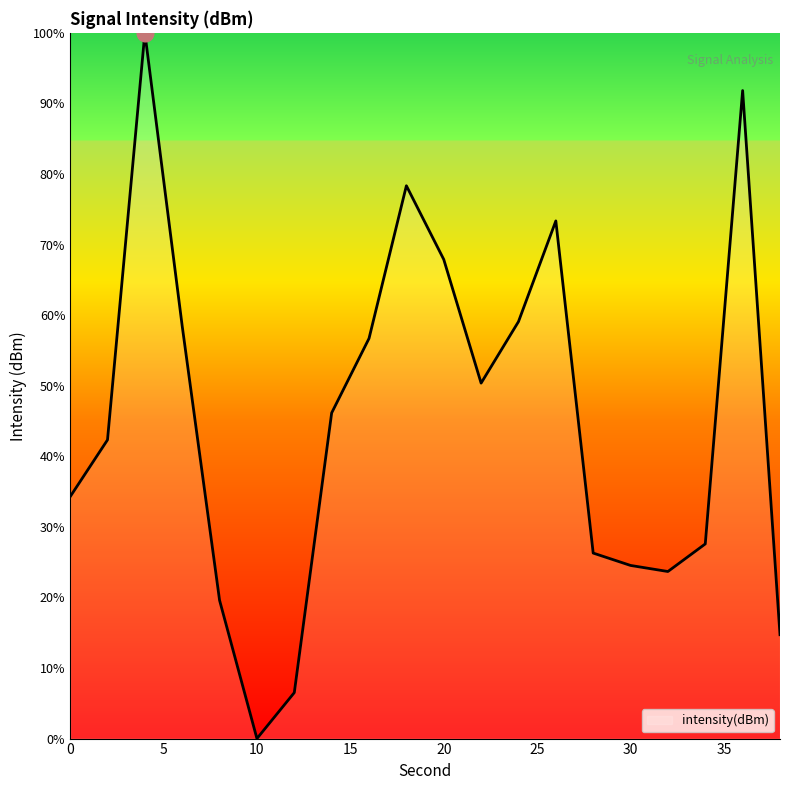

What is the difference between the maximum and minimum values?

100.0